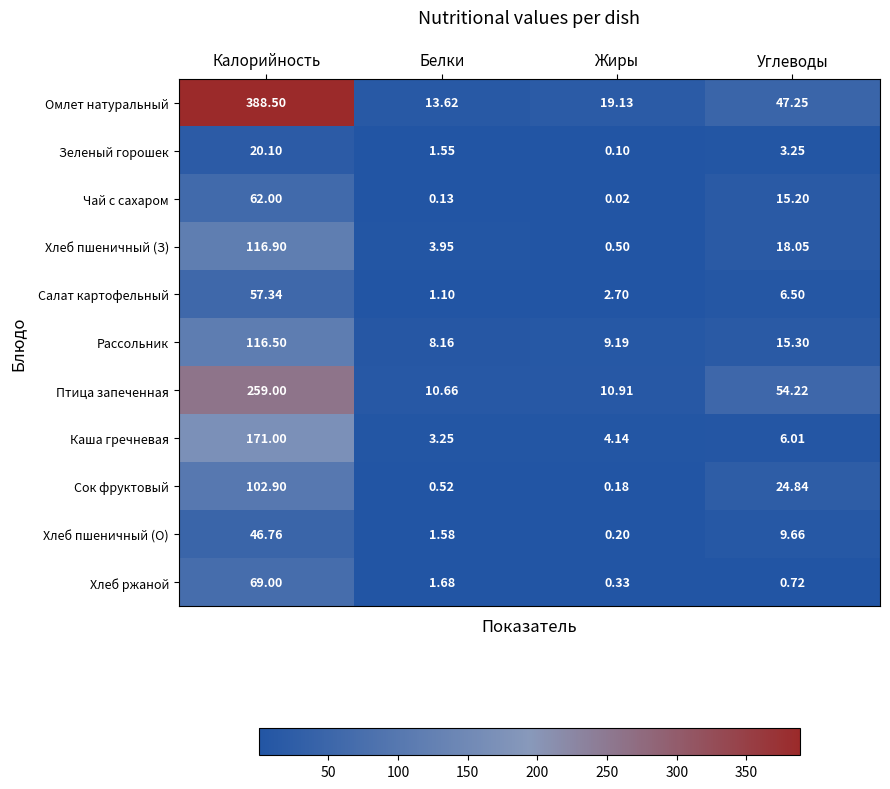

Rank the categories by Каша гречневая value from highest to lowest.

Калорийность, Углеводы, Жиры, Белки